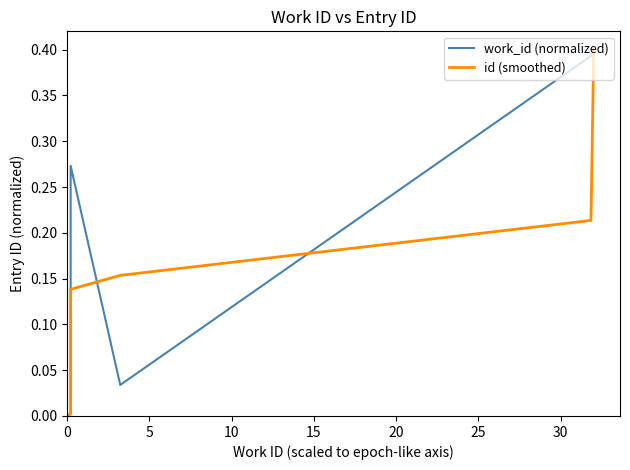

What are all the series names shown in the legend?

work_id (normalized), id (smoothed)